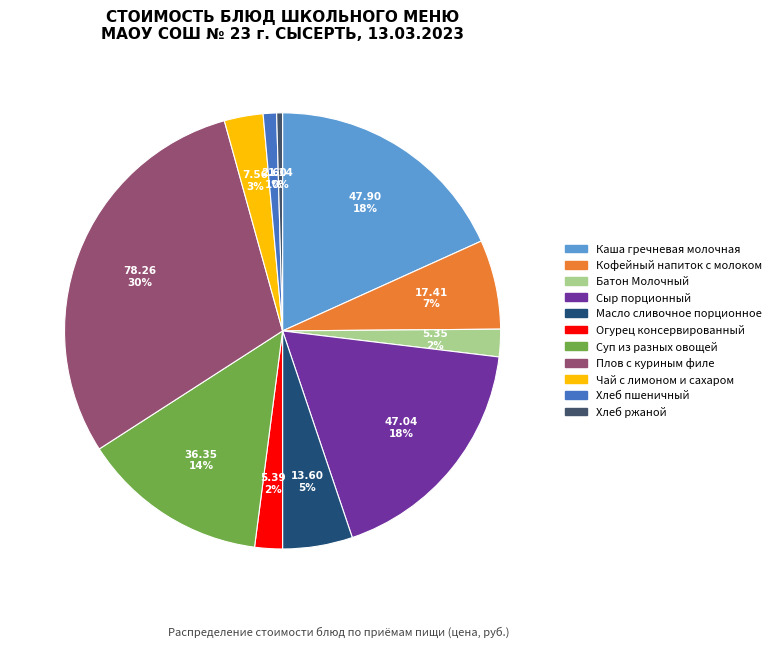

Between Плов с куриным филе and Хлеб пшеничный, which is larger?

Плов с куриным филе